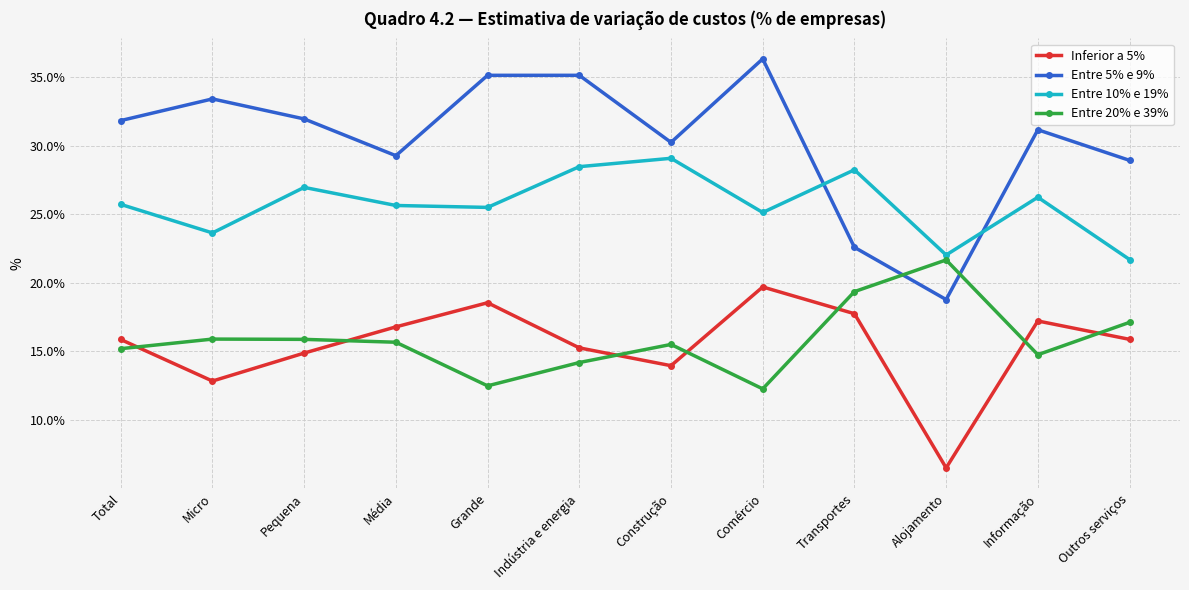

Does the chart display data point markers on the line(s)?

Yes